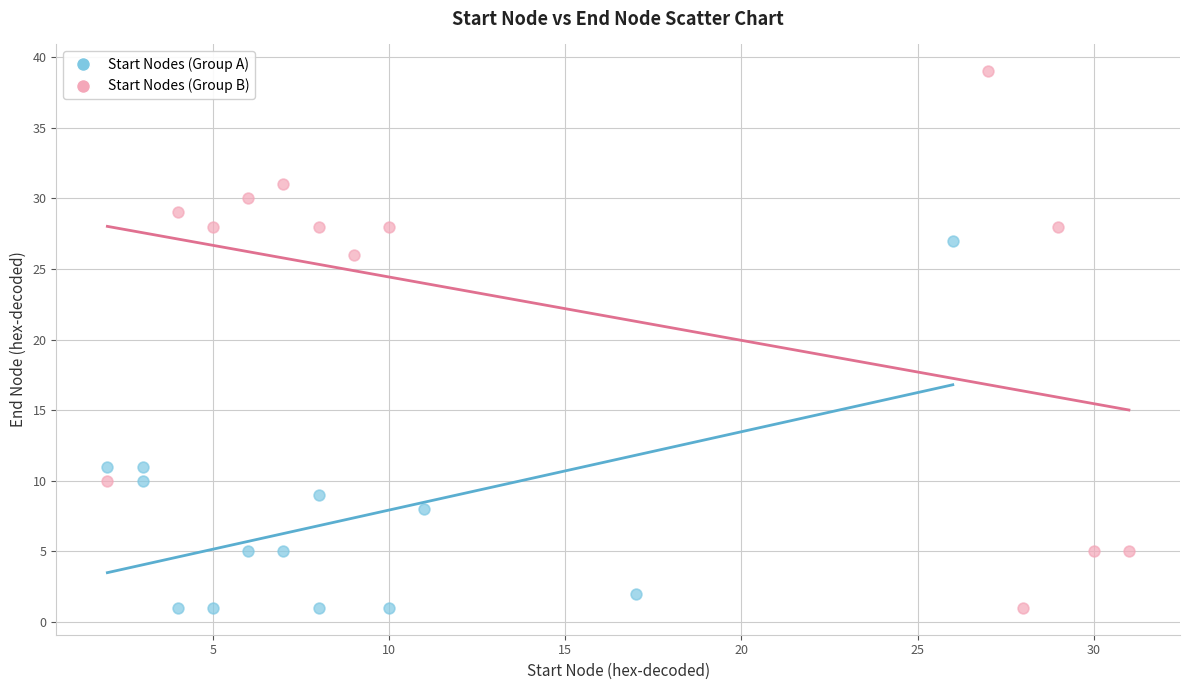

Which series has the widest spread of Y values?

Start Nodes (Group B)